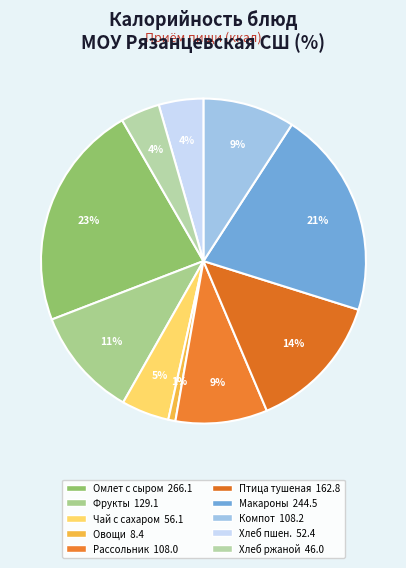

Count the number of slices in the pie.

10